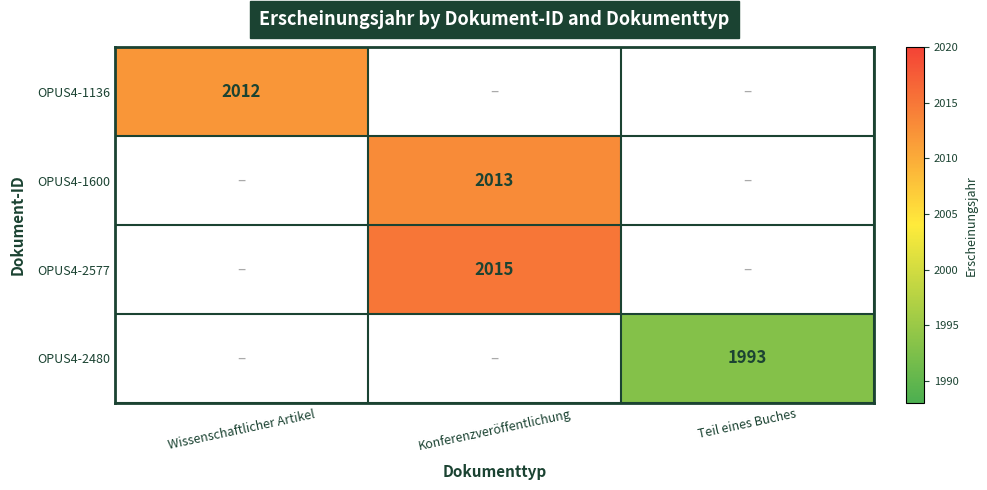

Is it true that OPUS4-1136 equals 2012 at Wissenschaftlicher Artikel?

True